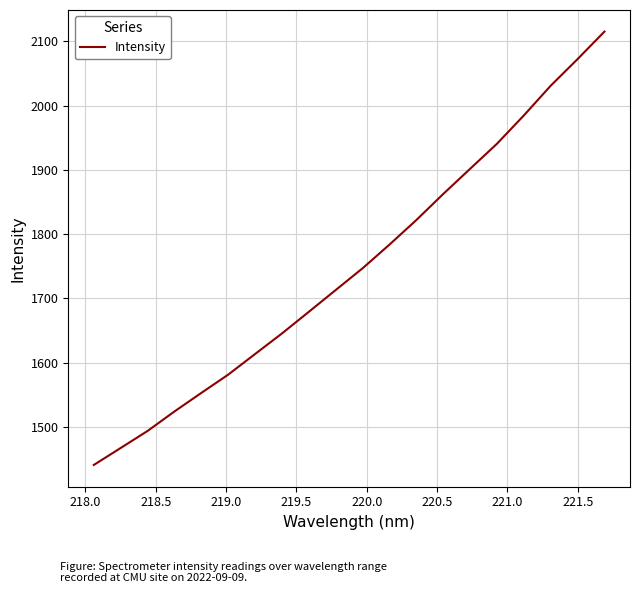

What is the greatest value displayed?

2115.2